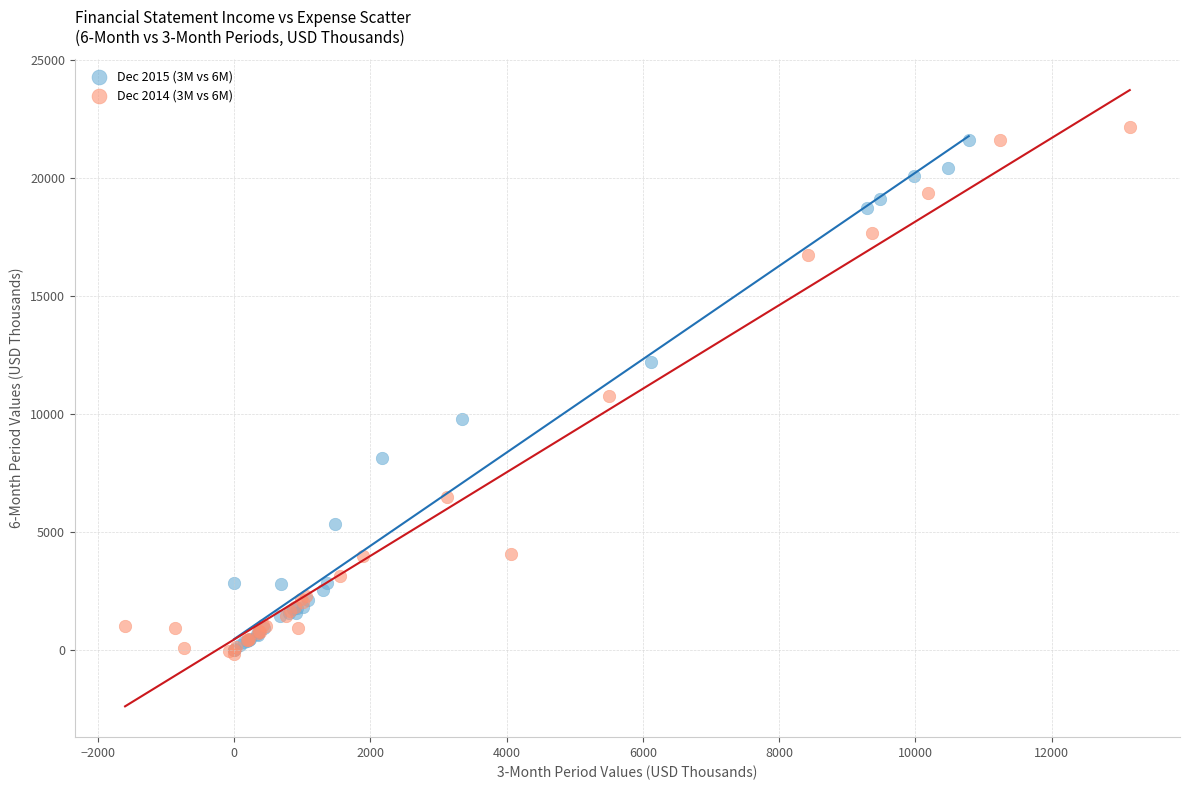

Which series has the largest Y range (max minus min)?

Dec 2014 (3M vs 6M)